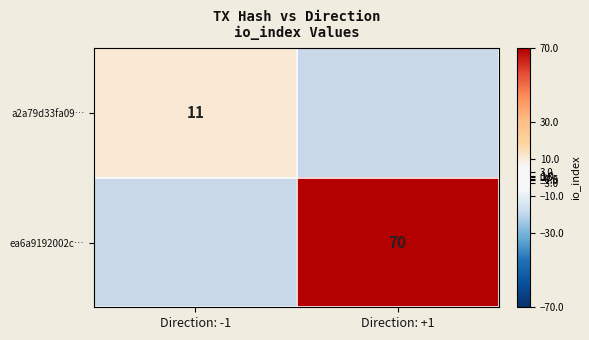

Is it true that a2a79d33fa09… equals 11 at Direction: -1?

True